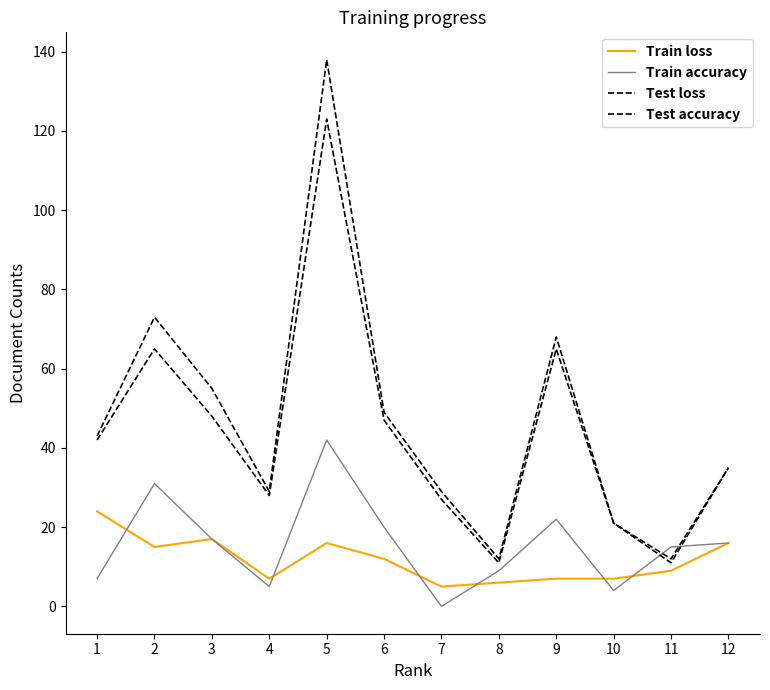

Does the chart have visible grid lines?

No